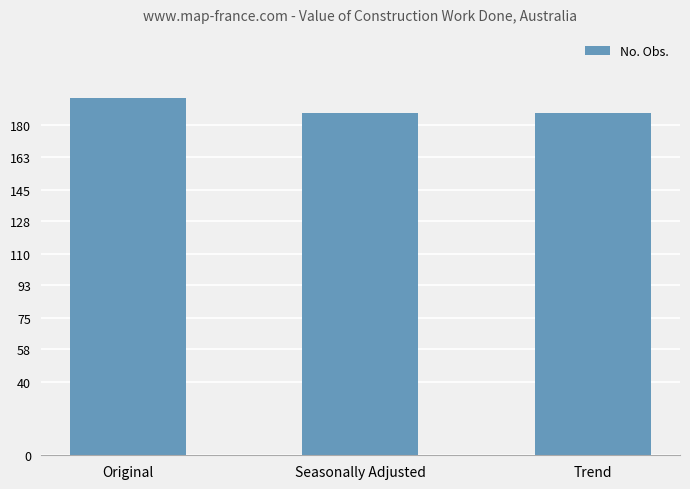

What is the ratio of the value at Original to the value at Seasonally Adjusted?

1.0